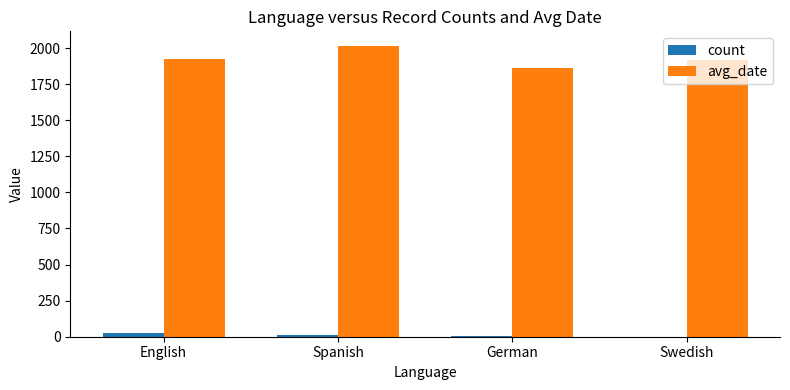

Is the value of avg_date at Swedish greater than the value of count at German?

Yes